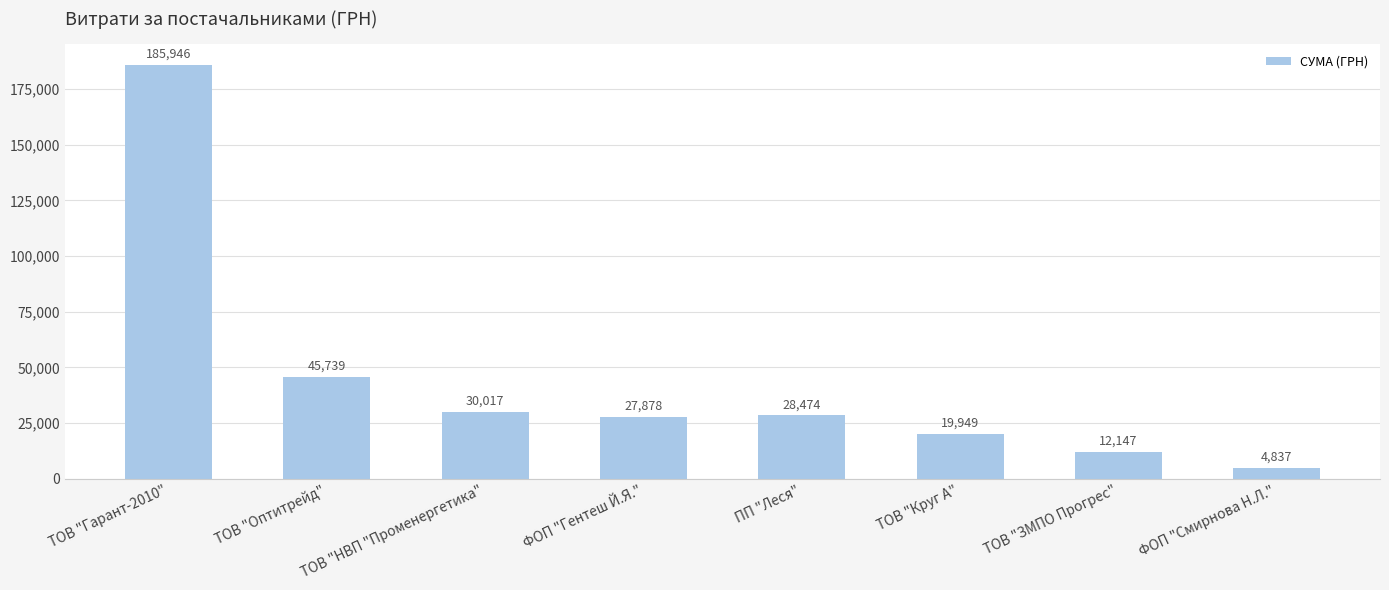

What is the greatest value displayed?

185946.0